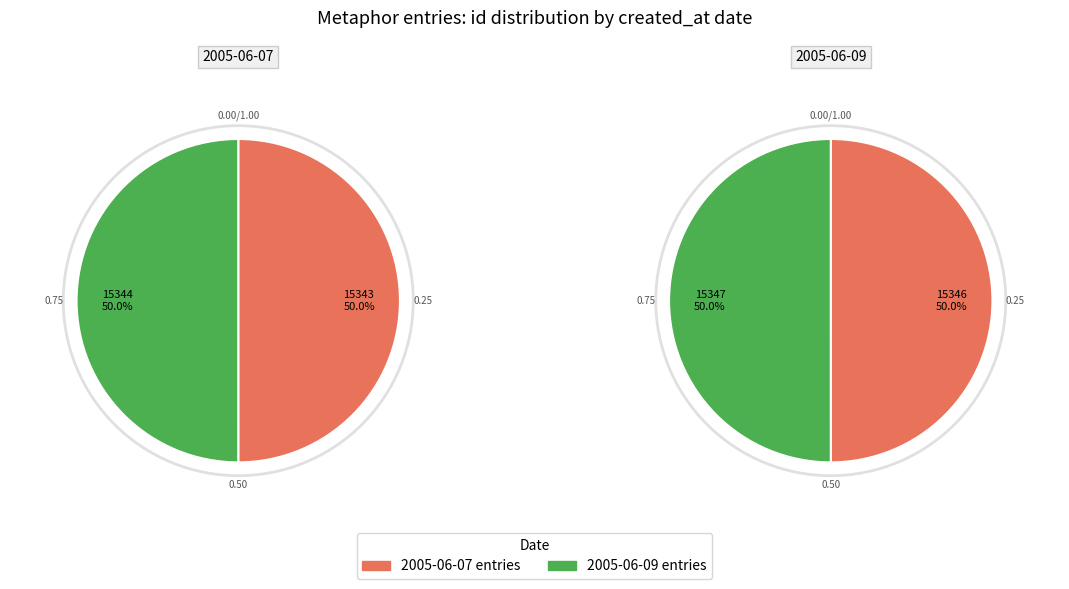

Is the sum of 15343 and 15344 greater than half?

Yes